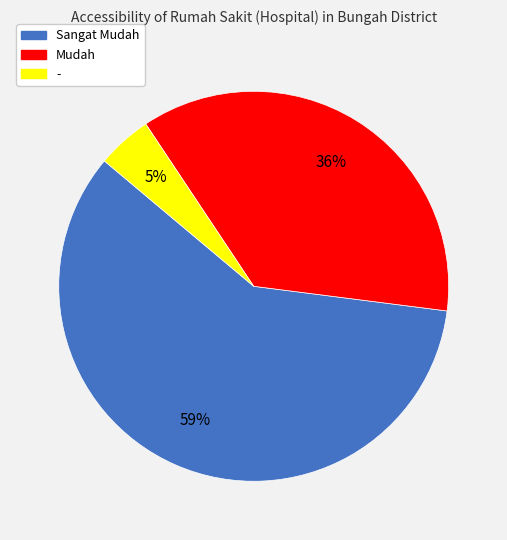

How many segments does this pie chart have?

3